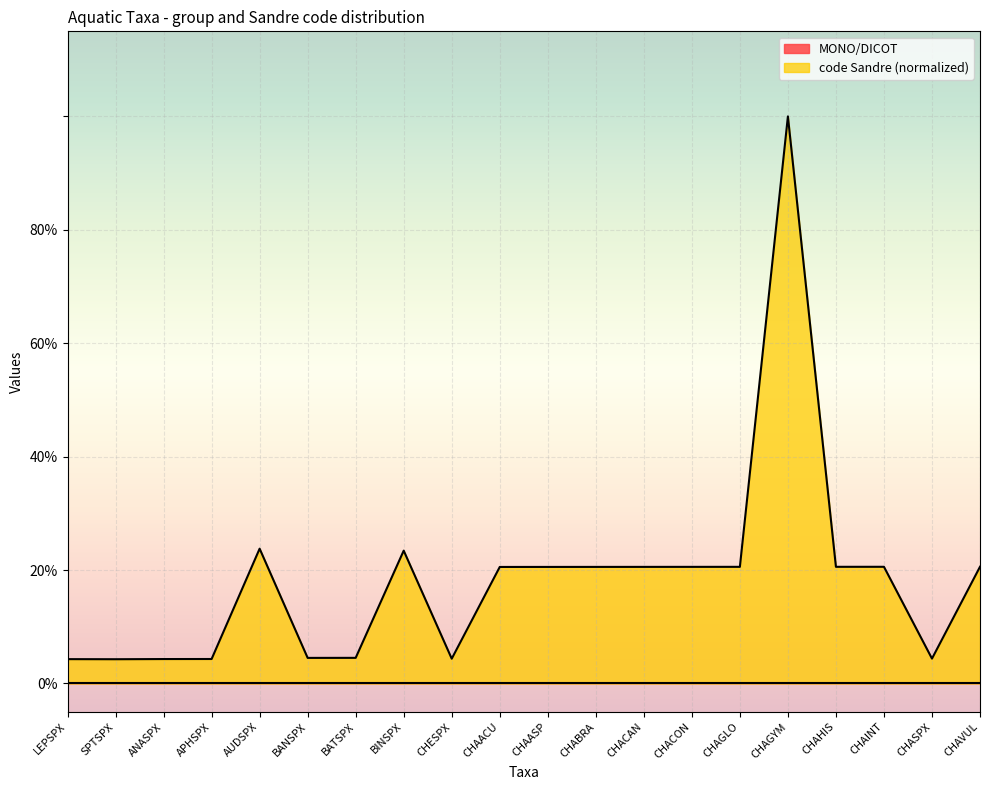

Rank the categories by value from lowest to highest.

SPTSPX, LEPSPX, ANASPX, APHSPX, CHESPX, CHASPX, BANSPX, BATSPX, CHAACU, CHAASP, CHABRA, CHACAN, CHACON, CHAGLO, CHAHIS, CHAINT, CHAVUL, BINSPX, AUDSPX, CHAGYM